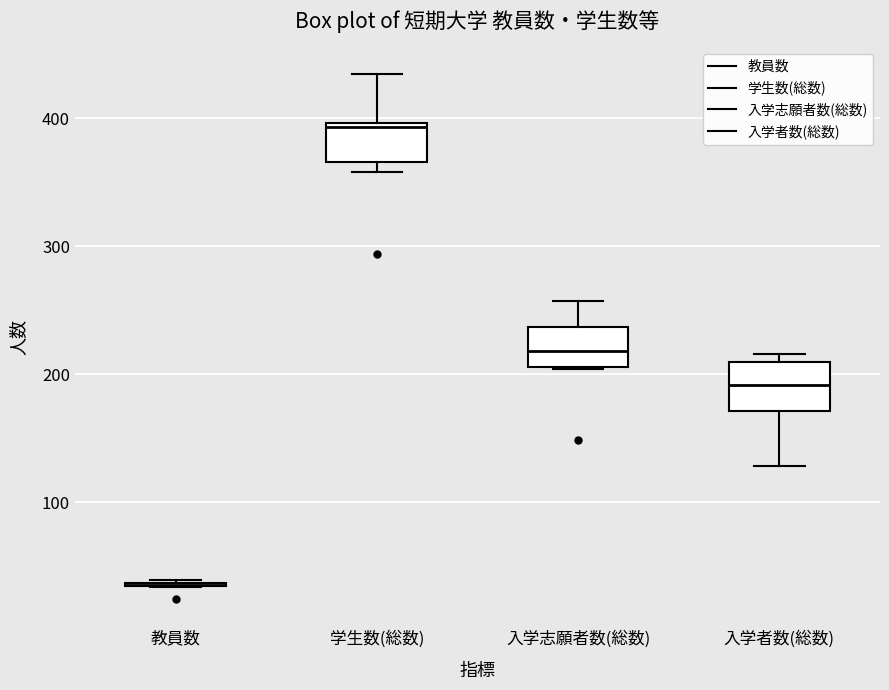

Reading left to right, transcribe this box plot: for each box, give where its median line is, the range the box spans, and where its two whiskers end, as read against the y-axis. The values are not printed on the chart, so give them approximately, as read against the axis.

教員数: box collapsed to a line at 40, whiskers 30 to 40
学生数(総数): median 390, box 370 to 400, whiskers 360 to 440
入学志願者数(総数): median 220, box 210 to 240, whiskers 200 to 260
入学者数(総数): median 190, box 170 to 210, whiskers 130 to 220